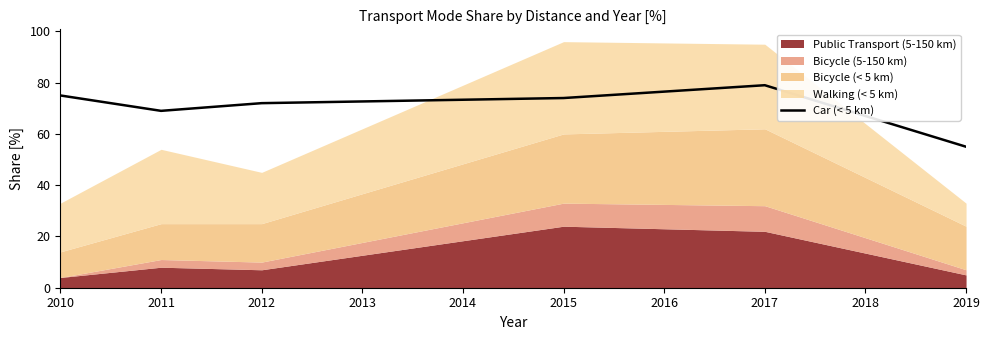

The Car (< 5 km) series shows 34 at 2019. True or false?

False